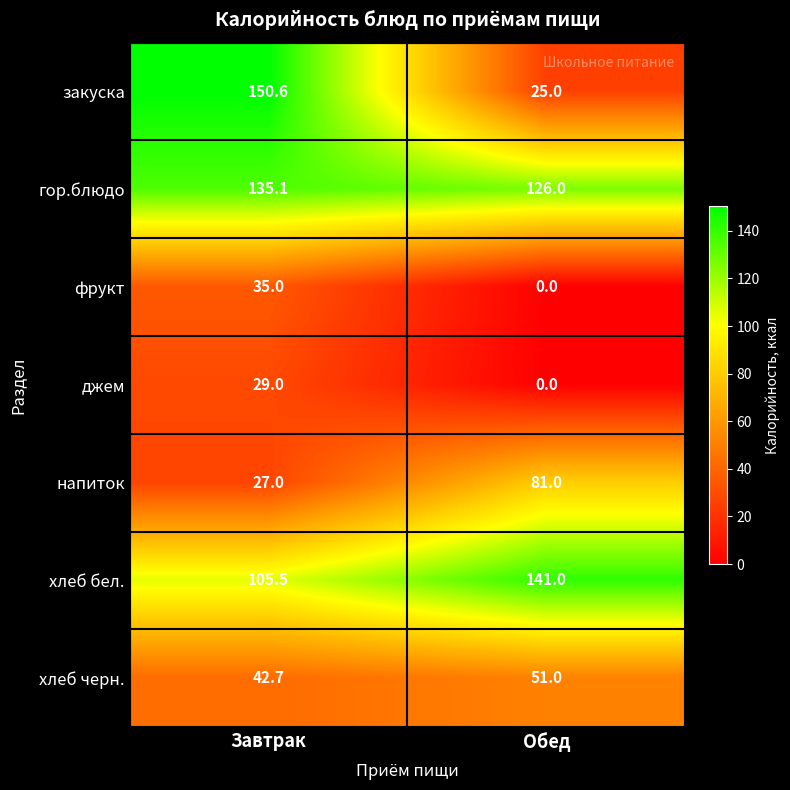

Reading right to left, what are all the values shown in this chart?

закуска: Обед=25.0	Завтрак=150.6
гор.блюдо: Обед=126.0	Завтрак=135.1
фрукт: Обед=0.0	Завтрак=35.0
джем: Обед=0.0	Завтрак=29.0
напиток: Обед=81.0	Завтрак=27.0
хлеб бел.: Обед=141.0	Завтрак=105.5
хлеб черн.: Обед=51.0	Завтрак=42.7